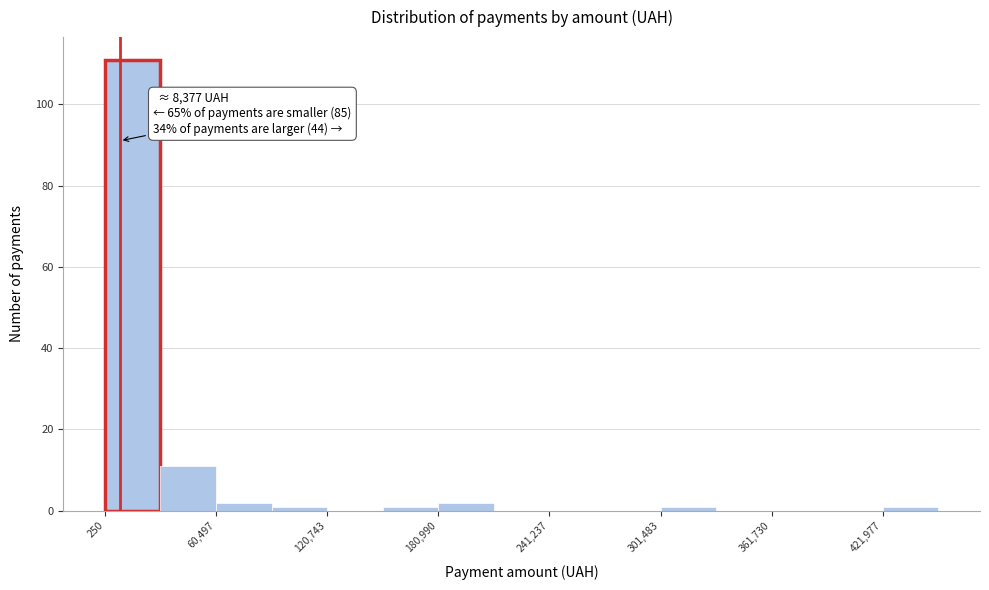

Around what value on the x-axis is the tallest bar? Give the approximate position of its centre, as read against the axis.

20000